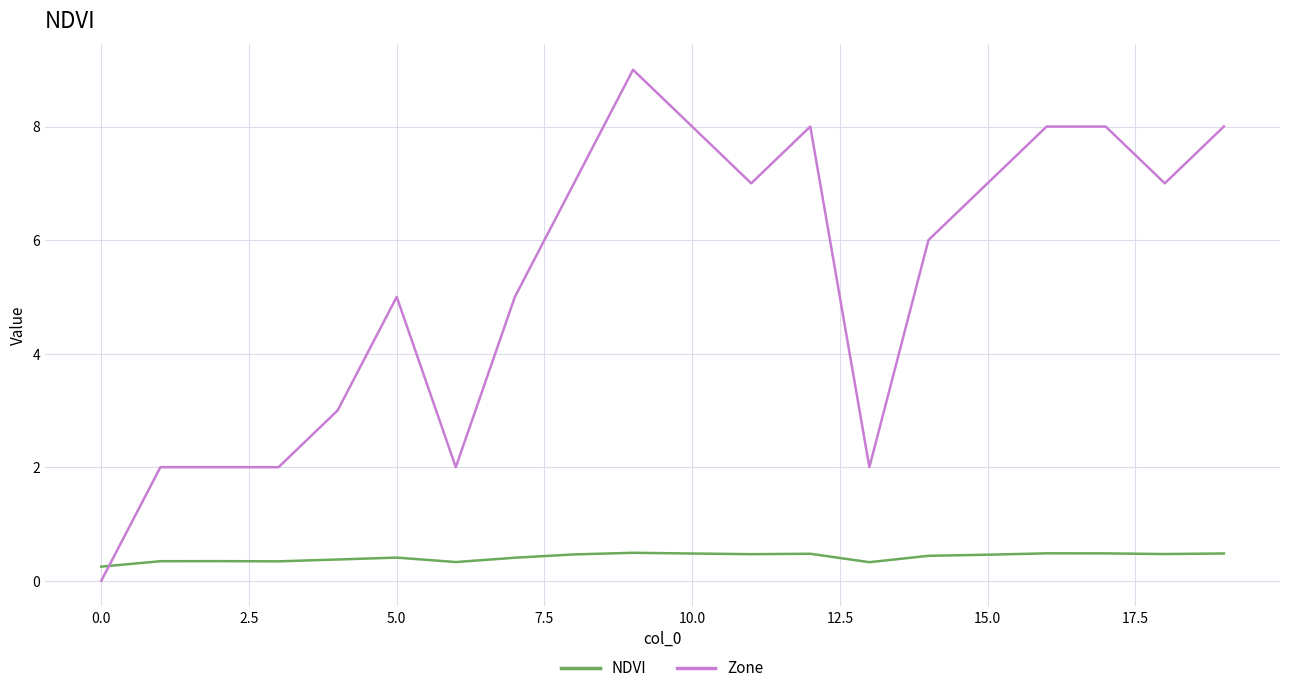

List the series in order of their overall mean, highest first.

Zone, NDVI